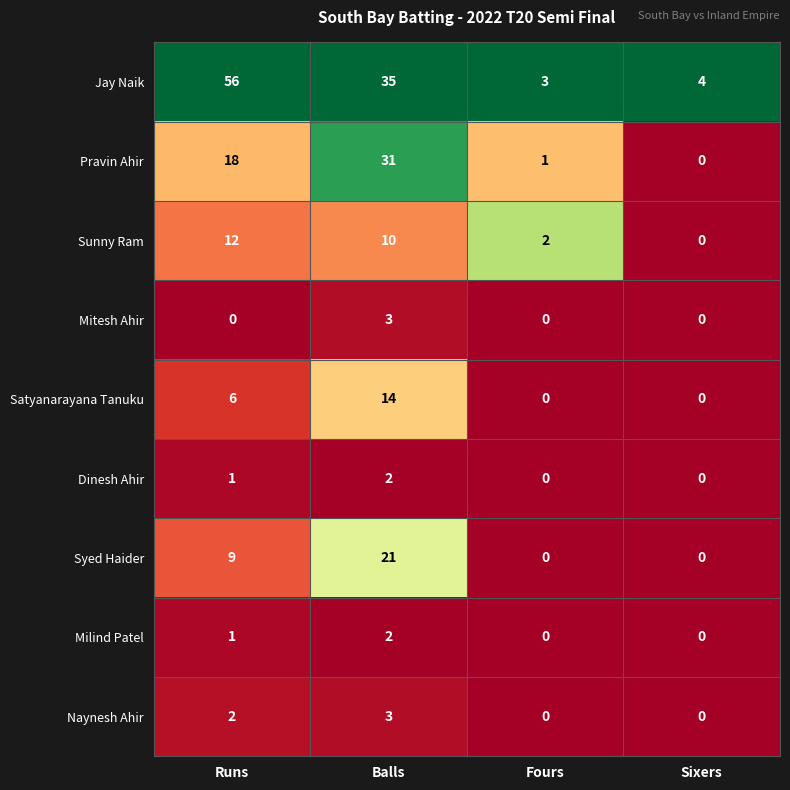

How many categories are shown in the chart?

4